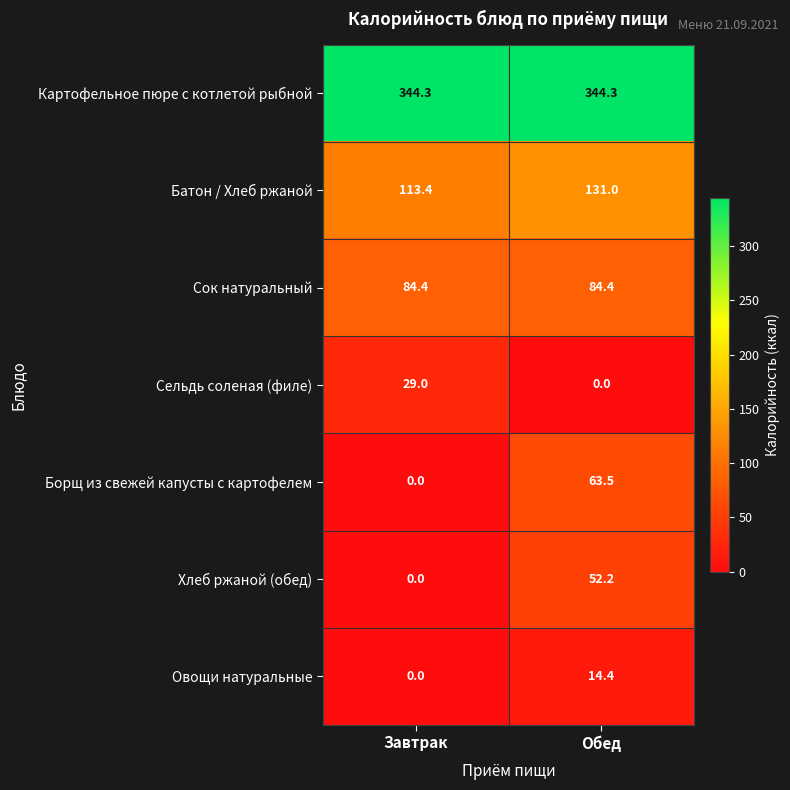

List the series in order of their peak value, lowest first.

Овощи натуральные, Сельдь соленая (филе), Хлеб ржаной (обед), Борщ из свежей капусты с картофелем, Сок натуральный, Батон / Хлеб ржаной, Картофельное пюре с котлетой рыбной